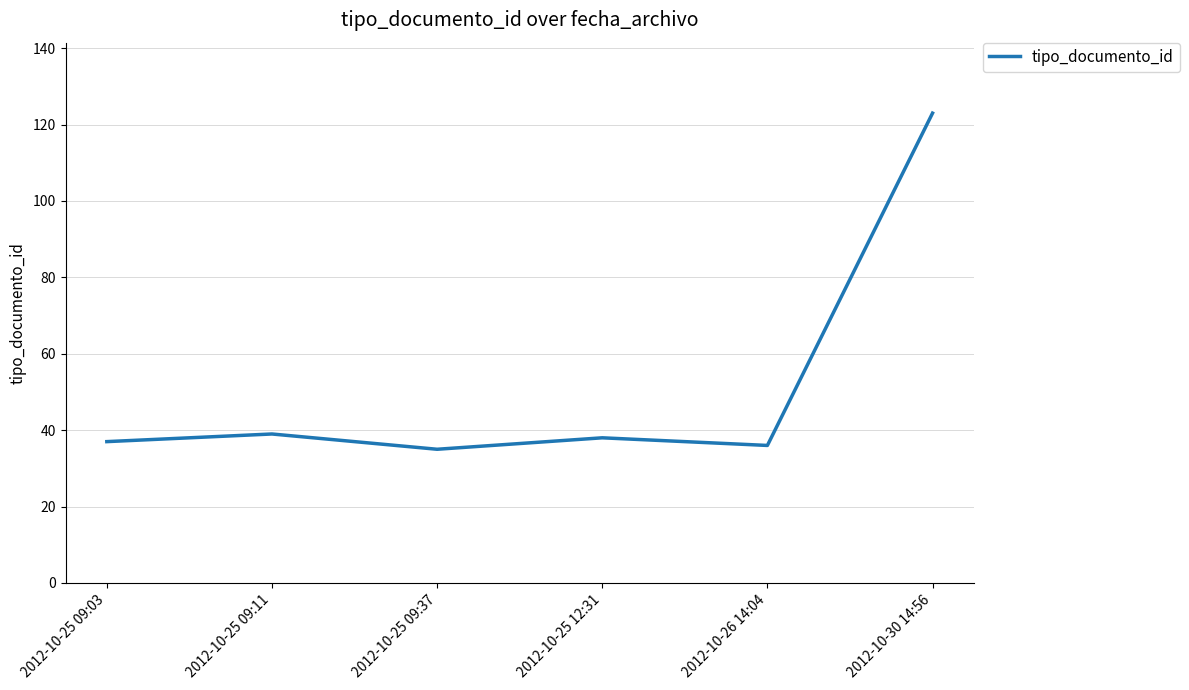

How many interior local valleys (lower than both neighbors) does the data have?

2